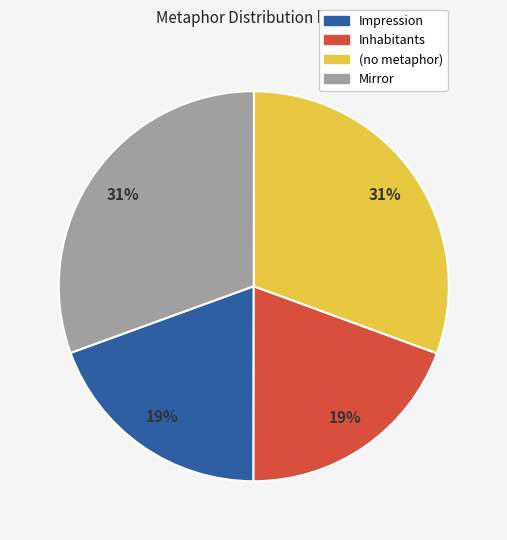

How many slices are in this pie chart?

4